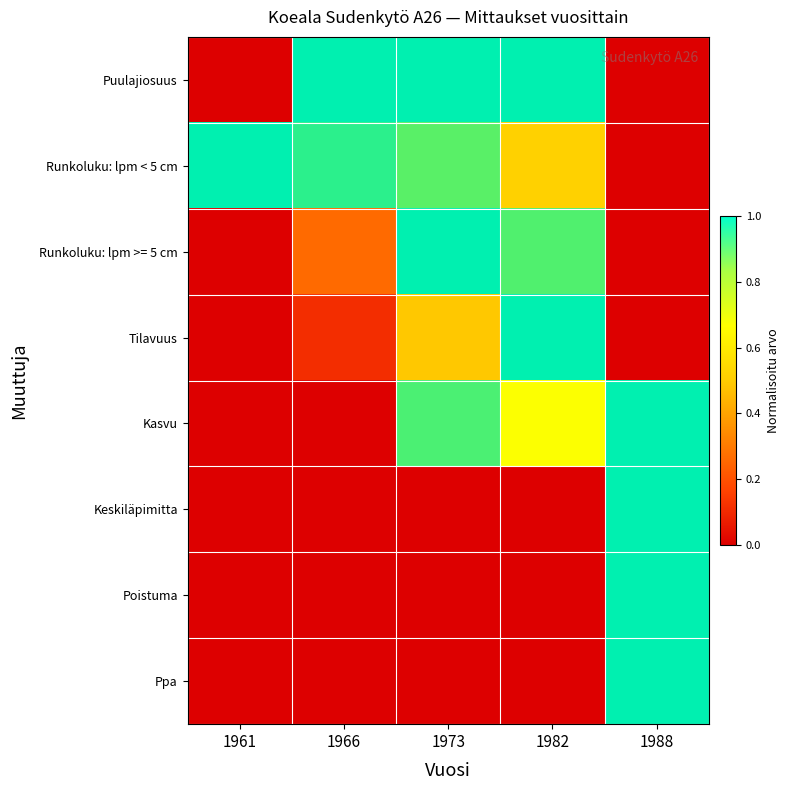

What is the difference between the highest and lowest values at 1982?

1.0